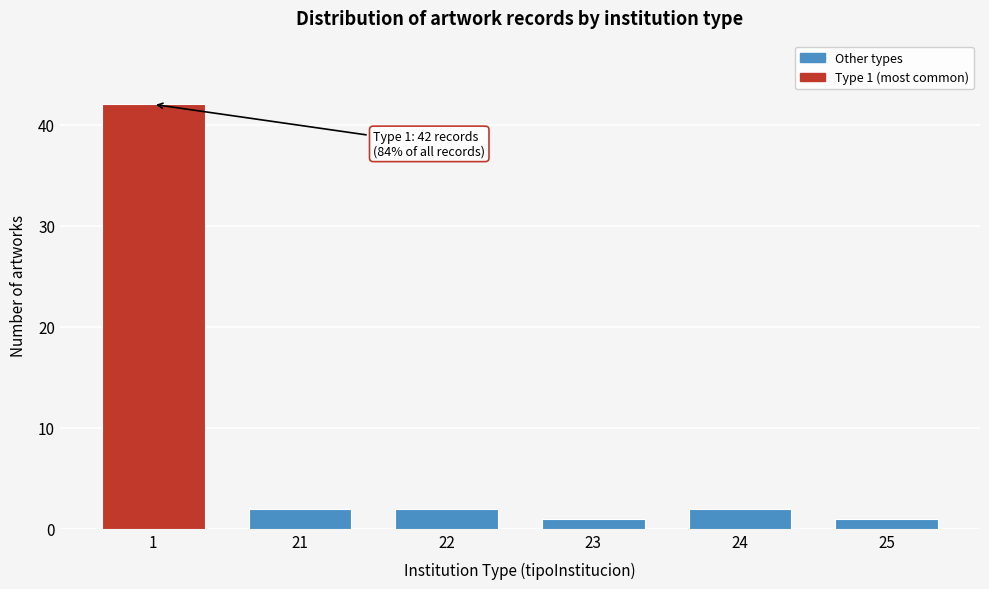

Reading right to left, extract all data points from this chart.

25=1	24=2	23=1	22=2	21=2	1=42